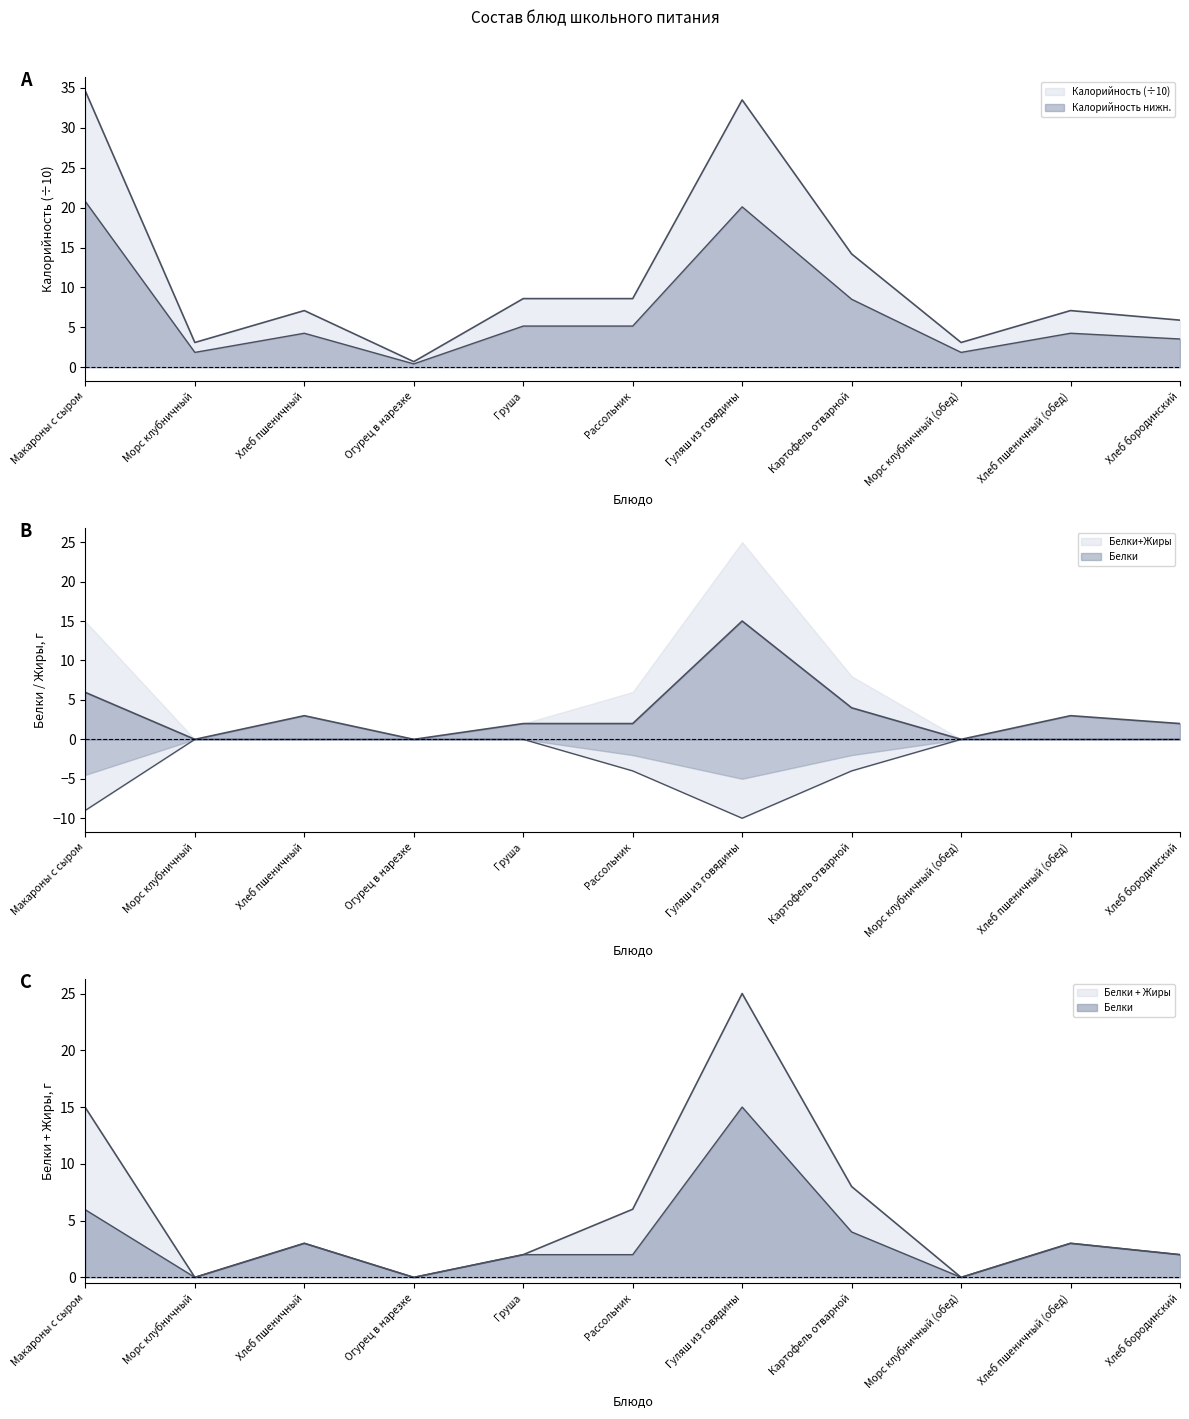

Is it true that Белки equals 1.6 at Хлеб пшеничный?

False